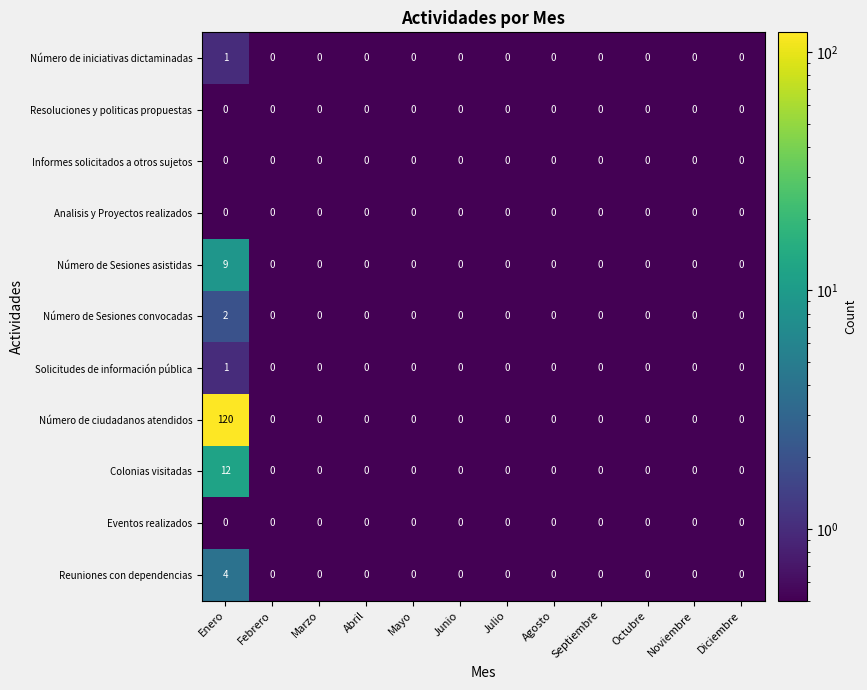

Which series has the largest range (max minus min)?

Número de ciudadanos atendidos